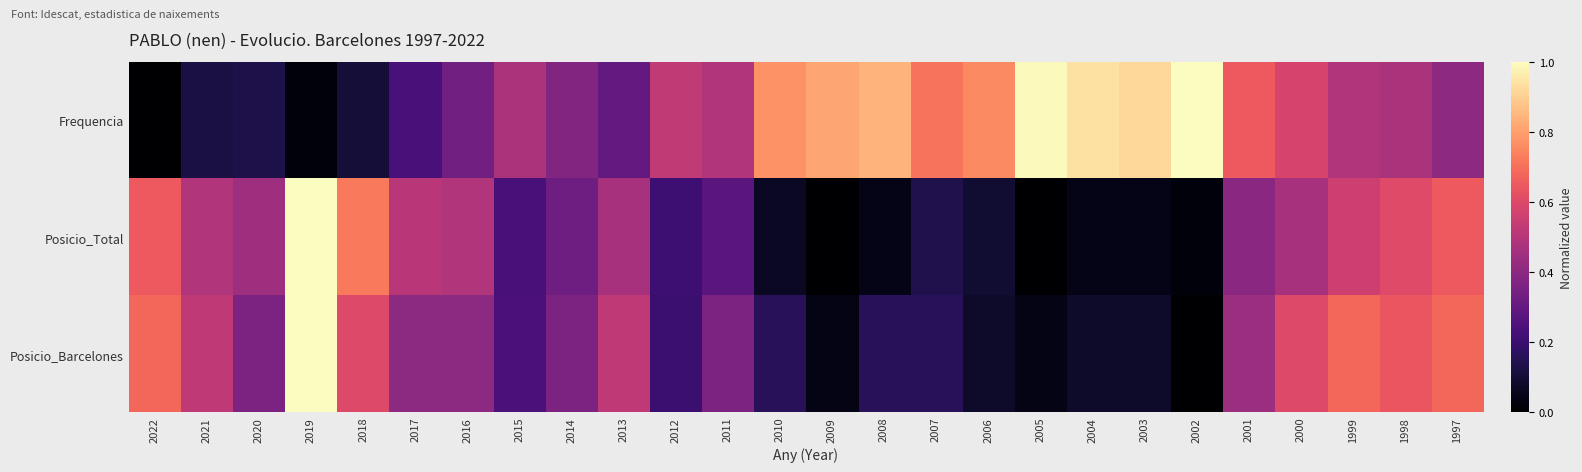

List the series in order of their peak value, lowest first.

Posicio_Barcelones, Posicio_Total, Frequencia